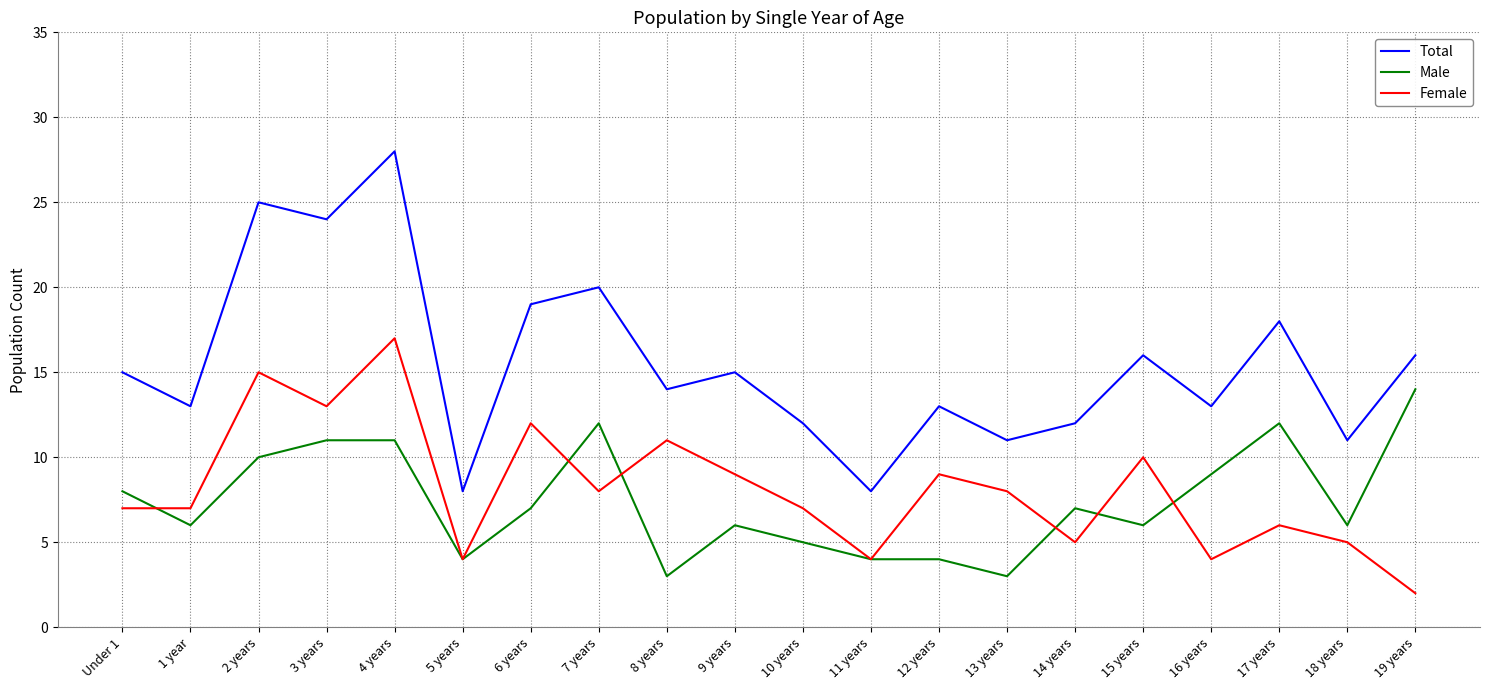

At which label does Total reach its peak?

4 years